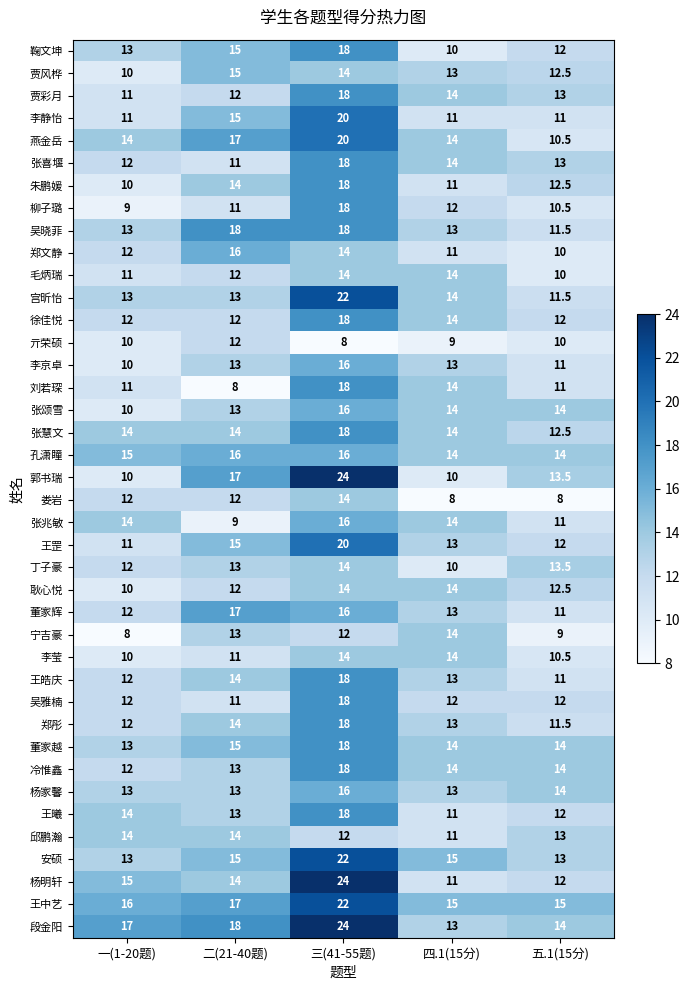

Which label corresponds to the largest value in the chart?

三(41-55题)